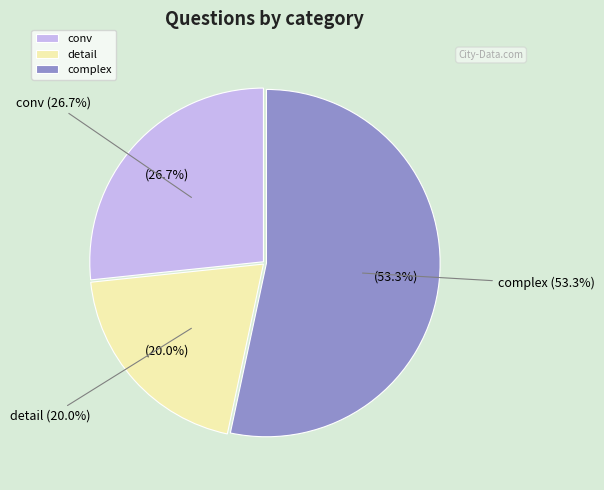

What is the ratio of the value at detail to the value at complex?

0.4